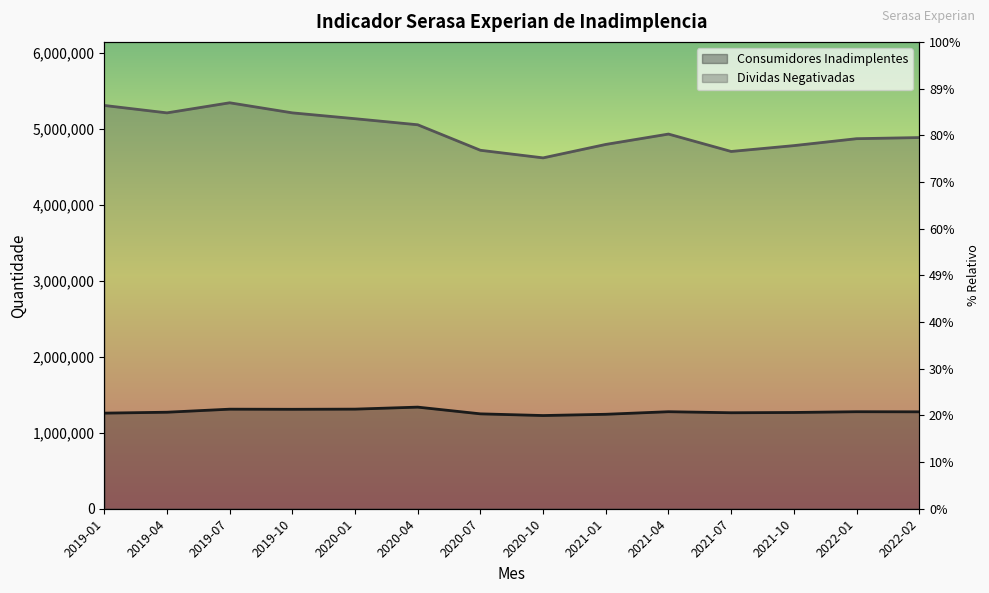

Between 2019-04 and 2021-07, which series saw the biggest shift?

Dividas Negativadas